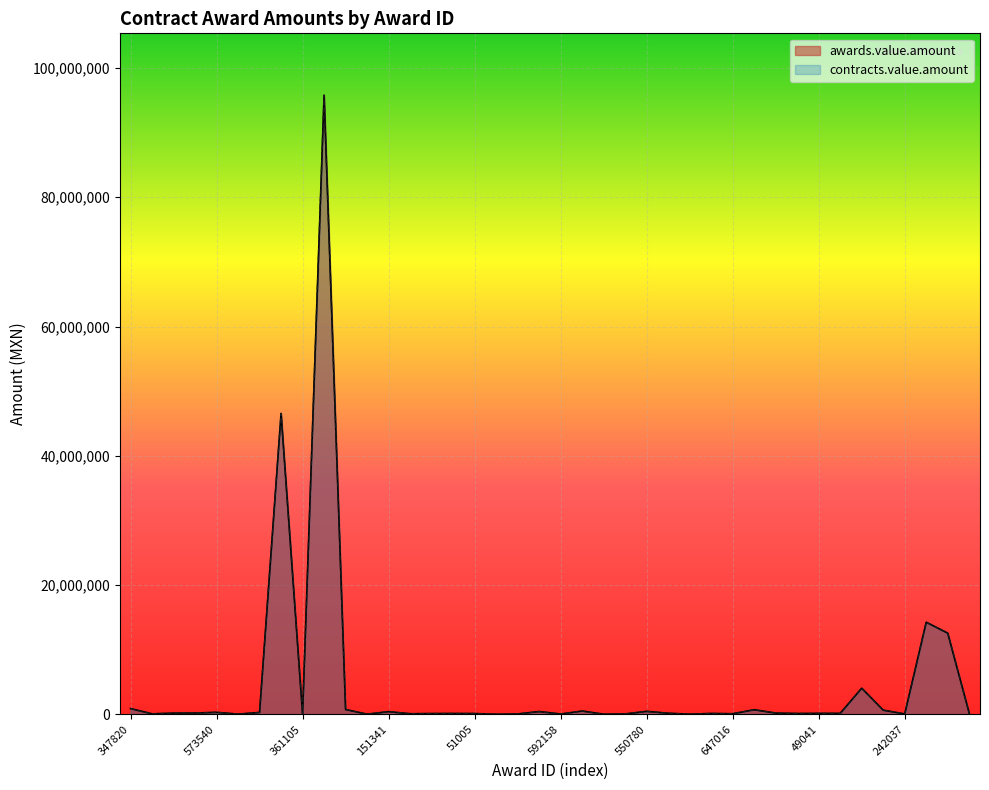

The contracts.value.amount series shows 20831.1 at 592158. True or false?

False